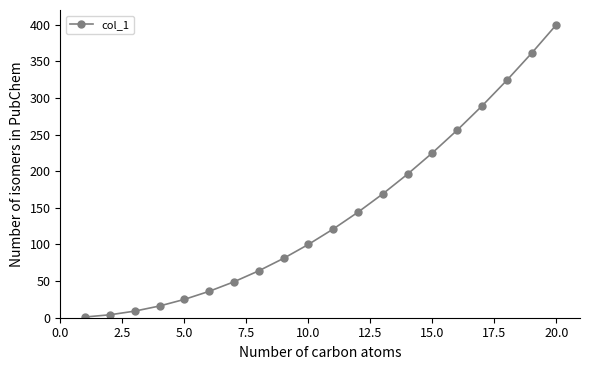

What is the maximum value shown in the chart?

400